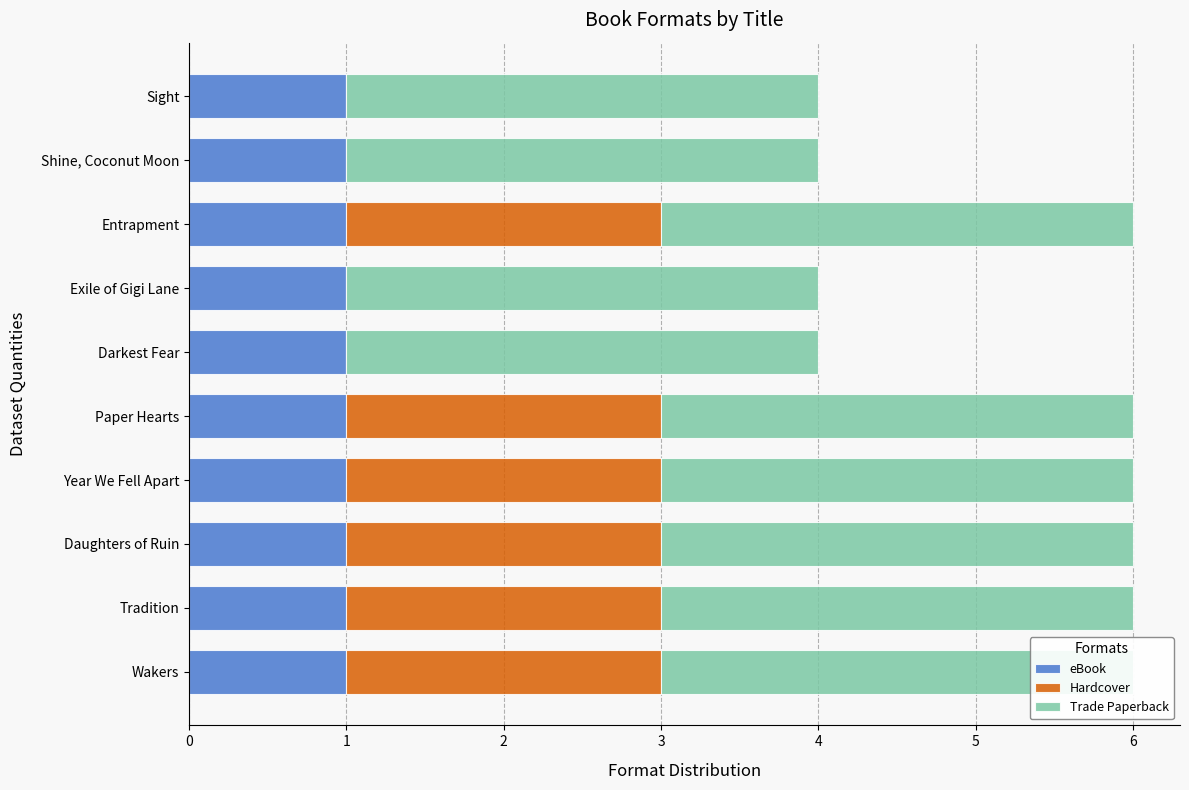

What is the average value of the Hardcover series?

1.2